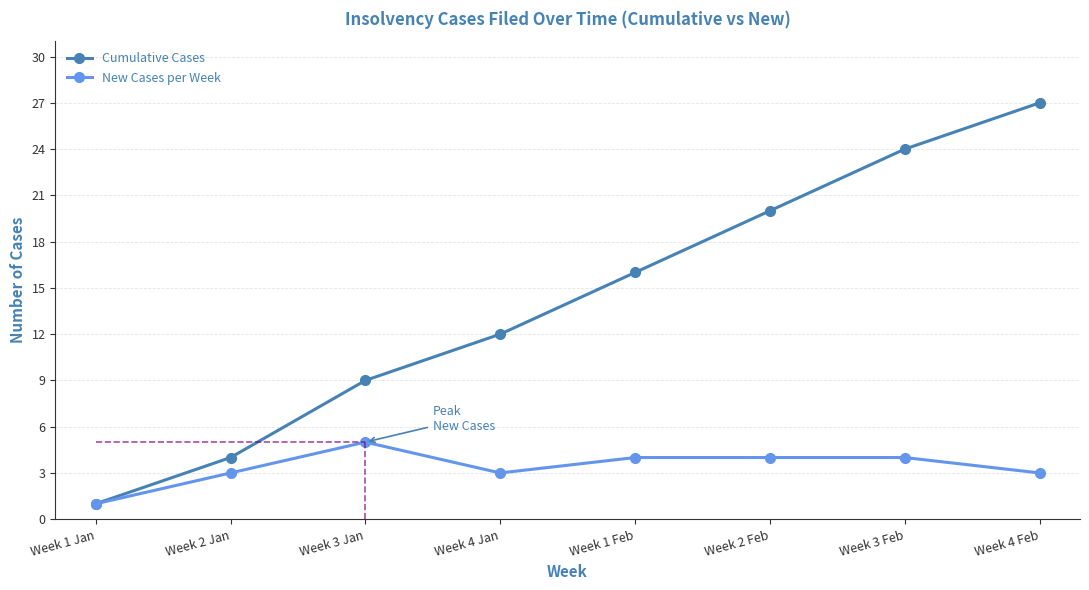

What is the difference between the maximum and minimum values in the Cumulative Cases series?

26